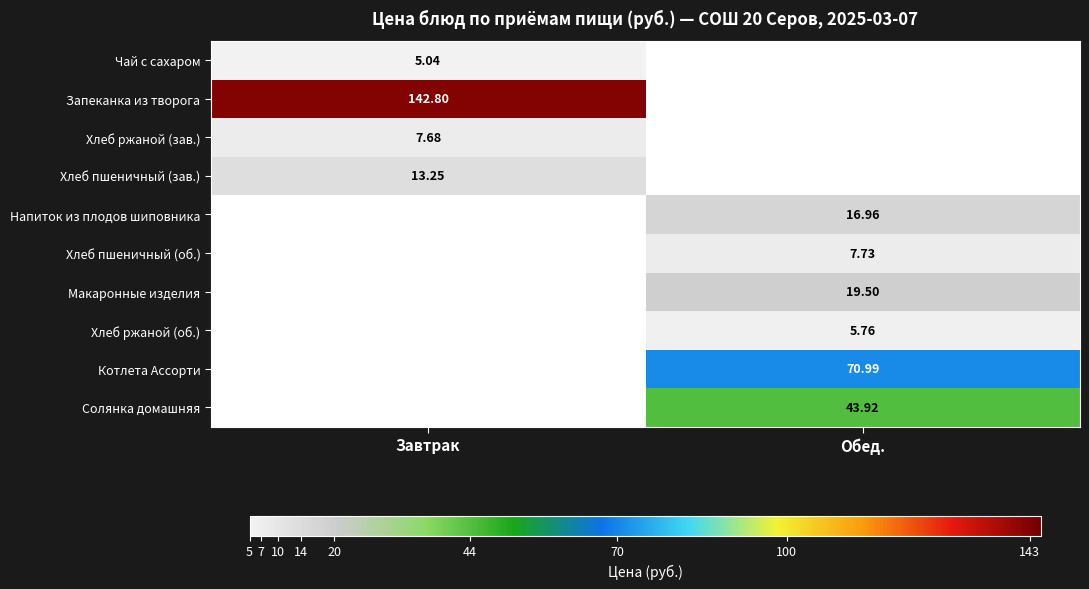

What is the spread (max minus min) of values at Завтрак?

137.8